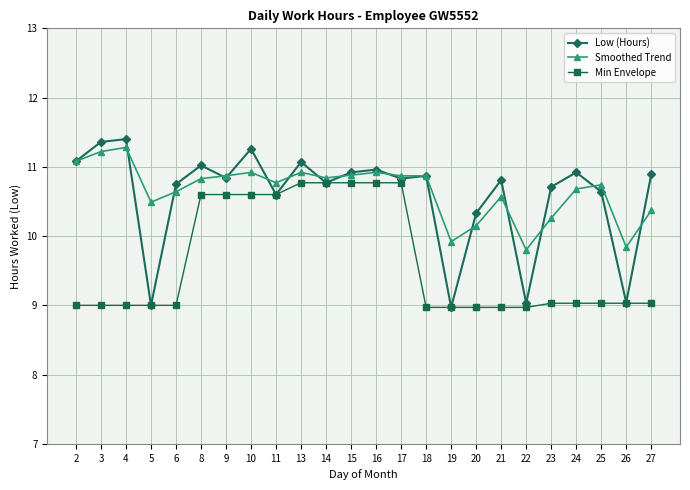

What is the smallest value displayed?

9.0